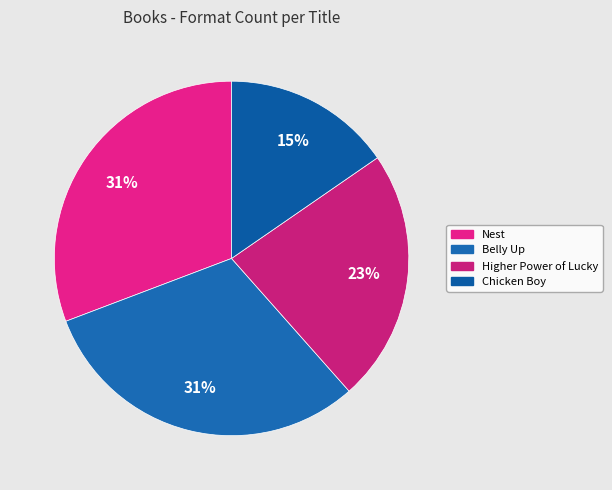

Rank the categories by value from lowest to highest.

Chicken Boy, Higher Power of Lucky, Nest, Belly Up